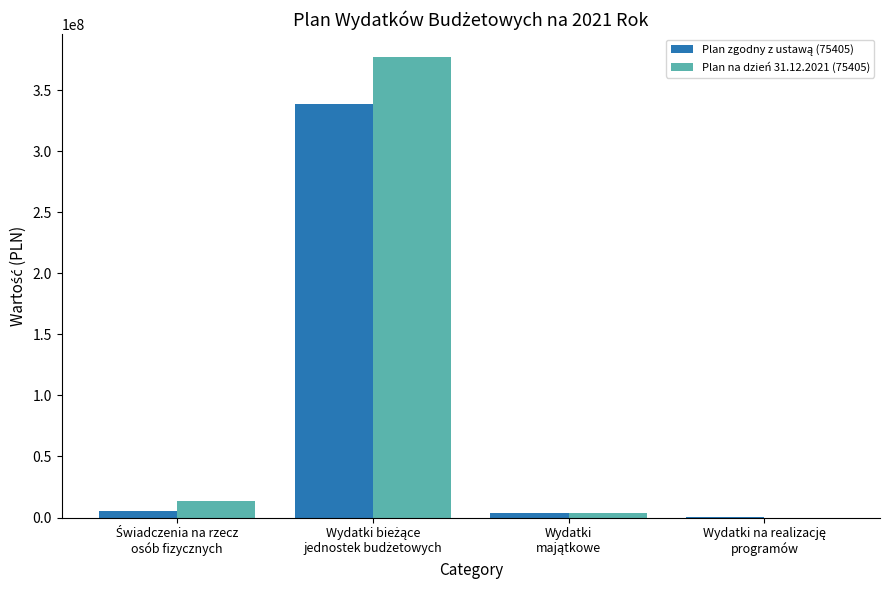

True or false: Plan na dzień 31.12.2021 (75405) has a value of 17802253 at Świadczenia na rzecz
osób fizycznych.

False